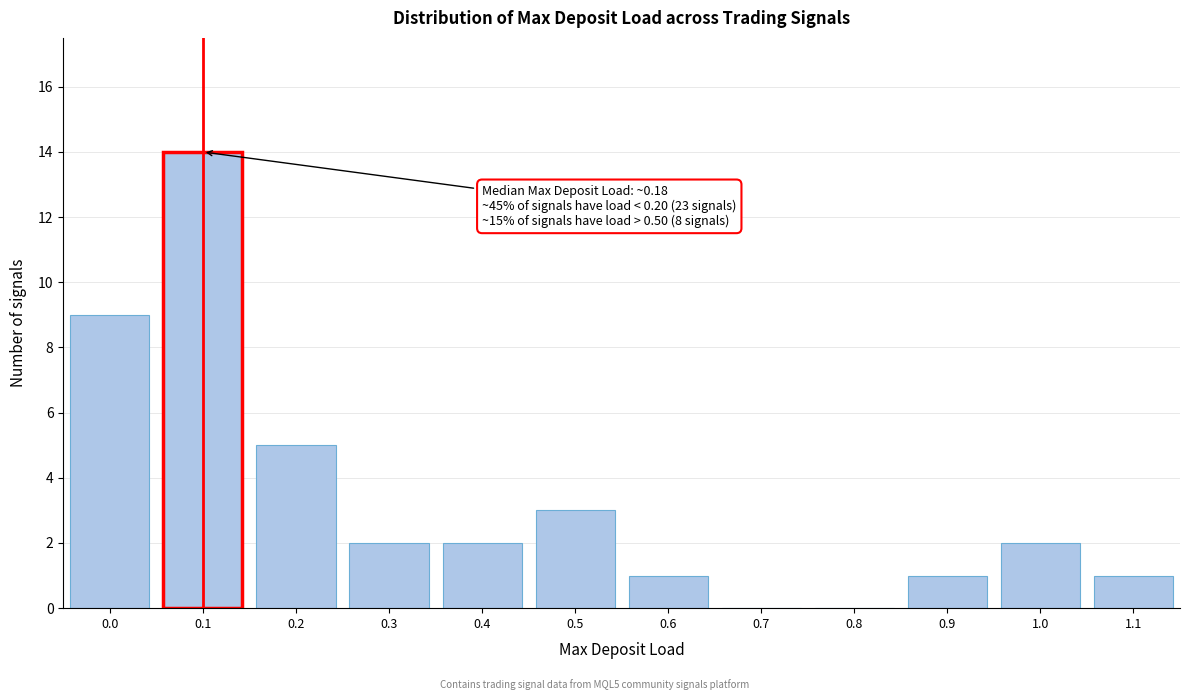

Reading left to right, what are all the values shown in this chart?

0.0=9	0.1=14	0.2=5	0.3=2	0.4=2	0.5=3	0.6=1	0.7=0	0.8=0	0.9=1	1.0=2	1.1=1